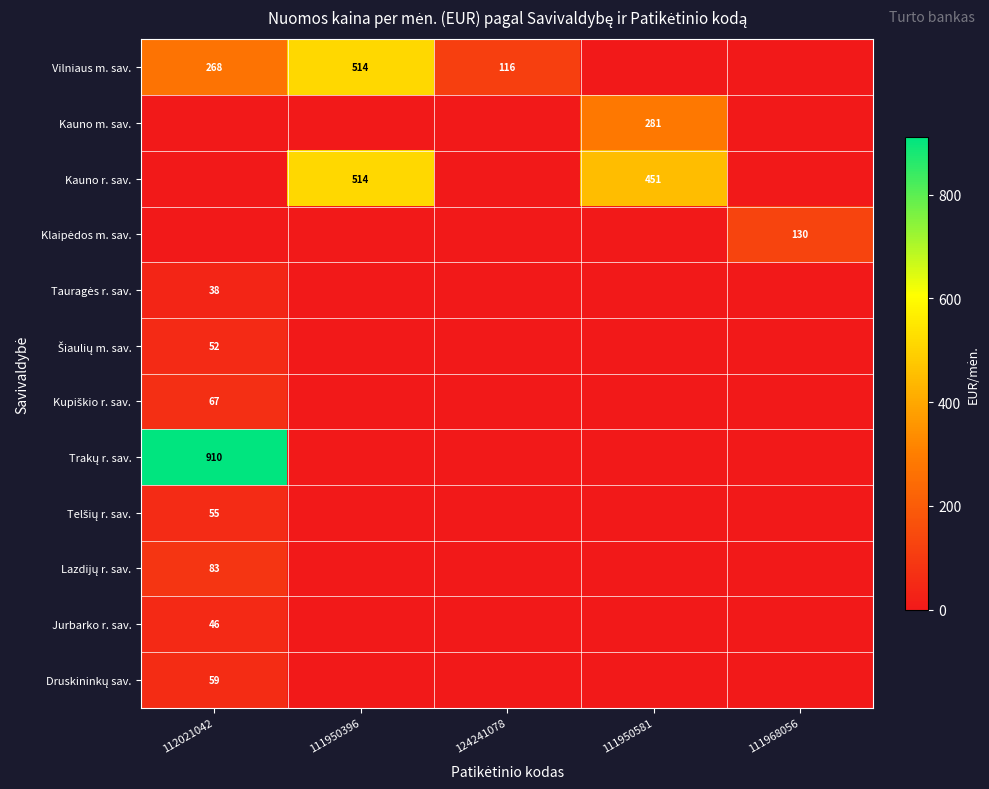

Which category has the lowest value across all series?

111950581